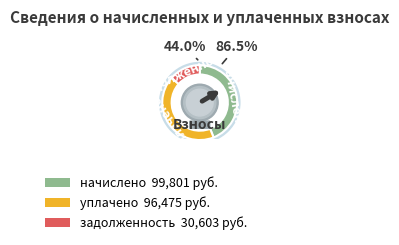

Is there any slice that represents more than half of the pie?

No